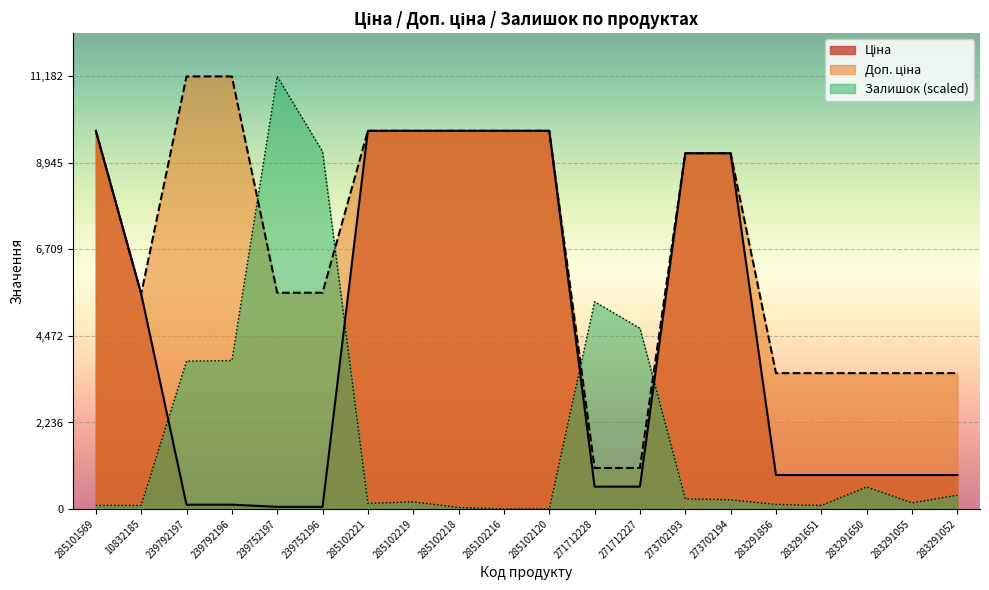

How many categories are shown in the chart?

20